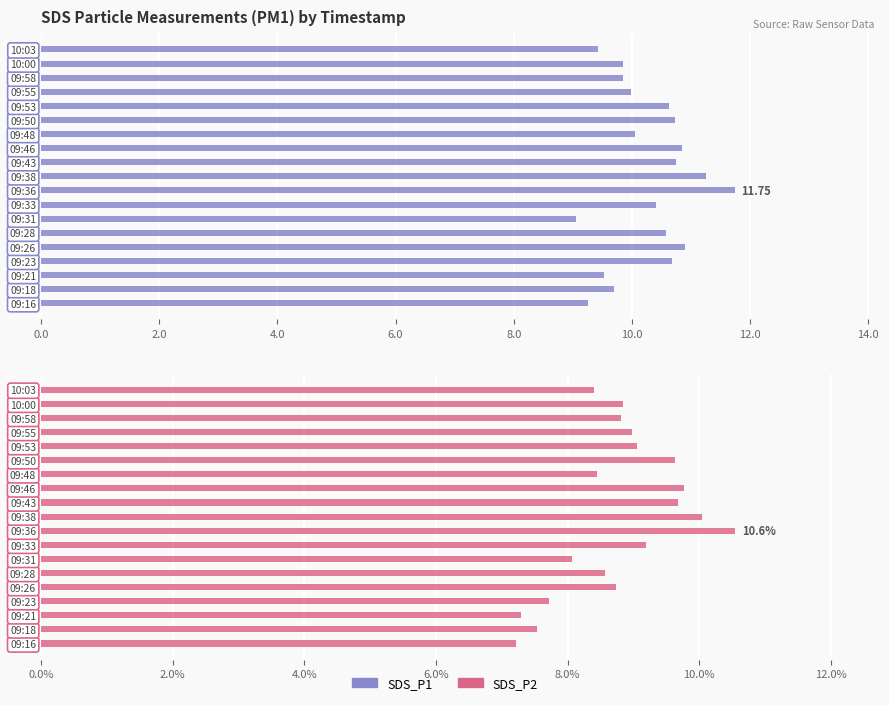

Is the value of SDS_P2 at 09:46 greater than the value of SDS_P1 at 09:23?

No